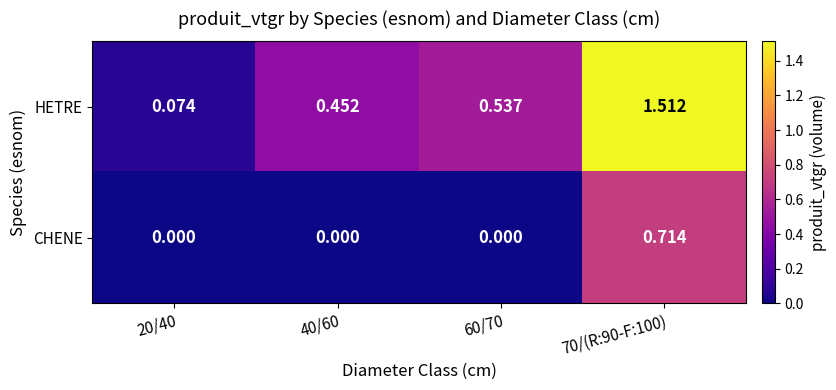

Which series has the largest total across all categories?

HETRE